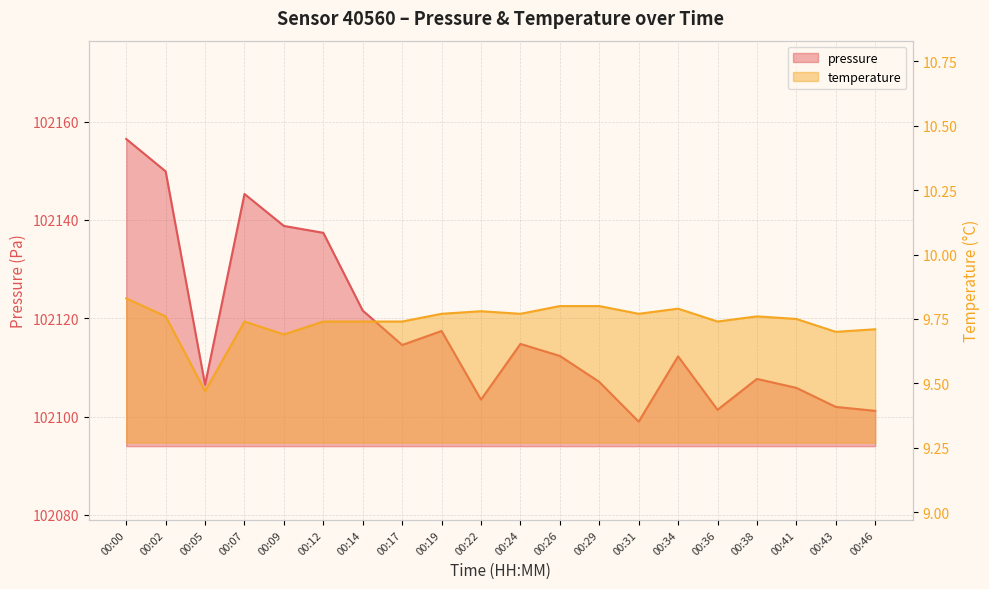

The value of temperature at 00:00 is 9.8. True or false?

True